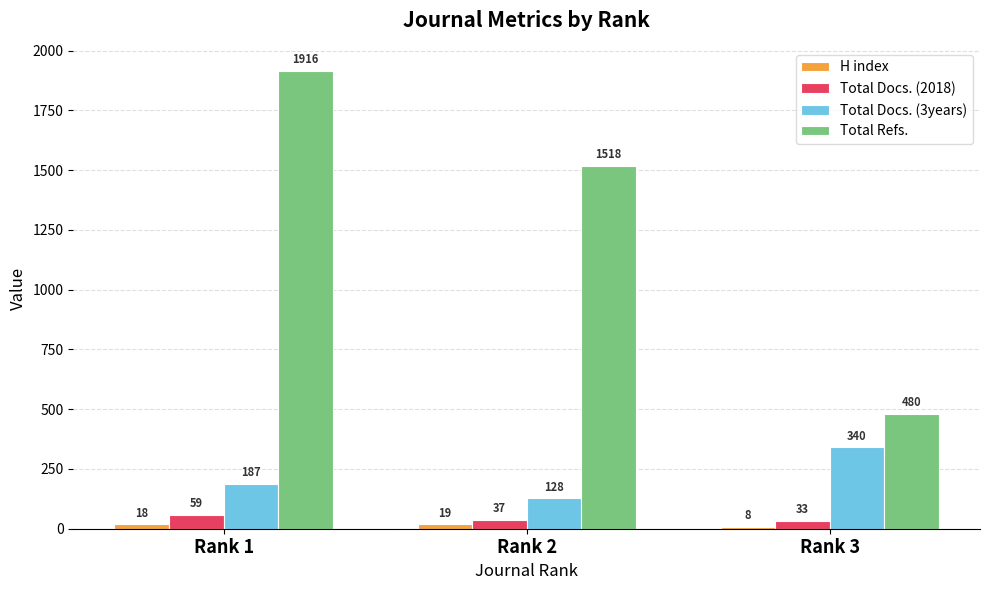

Where does the Total Refs. series first go above 1518?

Rank 1